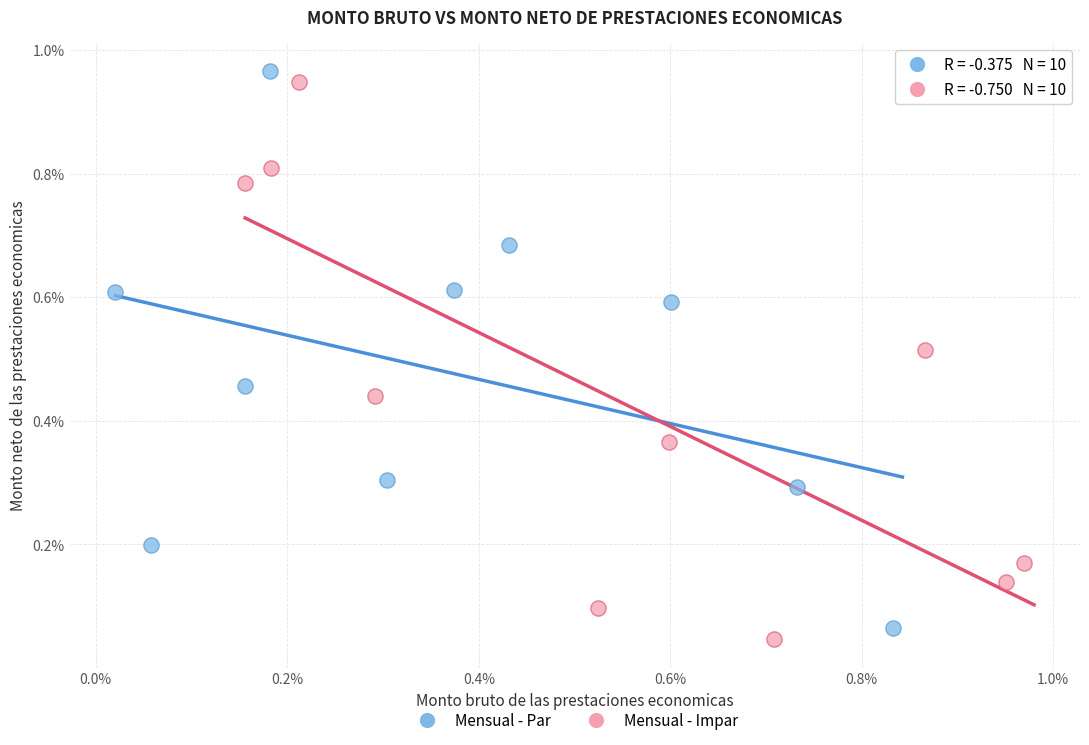

What are all the series names shown in the legend?

Mensual - Par, Mensual - Impar